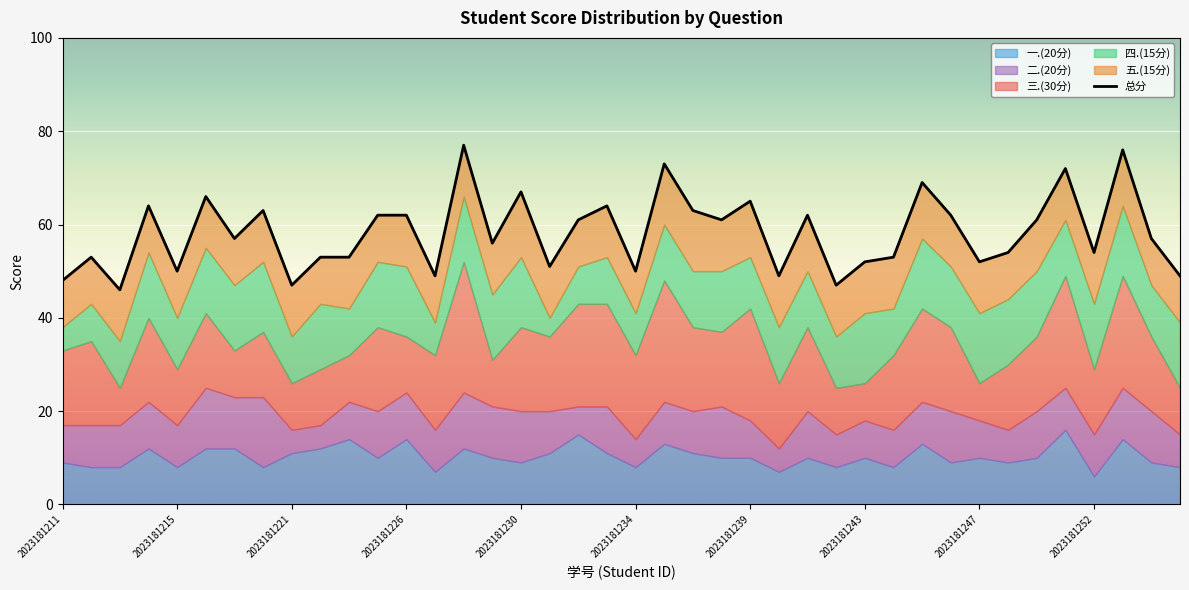

What is the change in value from 16 to 21?

+6